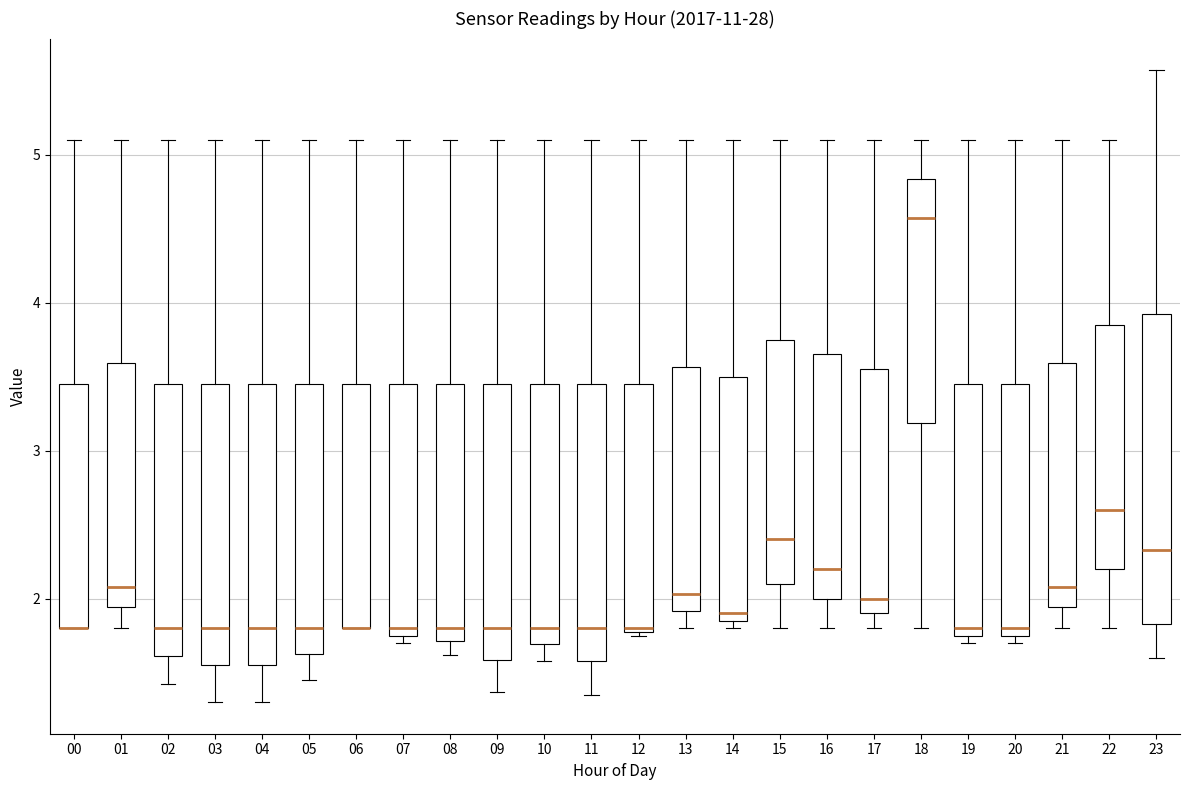

Where does the lower whisker of the box at x = 15 end on the y-axis? The values are not printed on the chart, so give them approximately, as read against the axis.

1.8